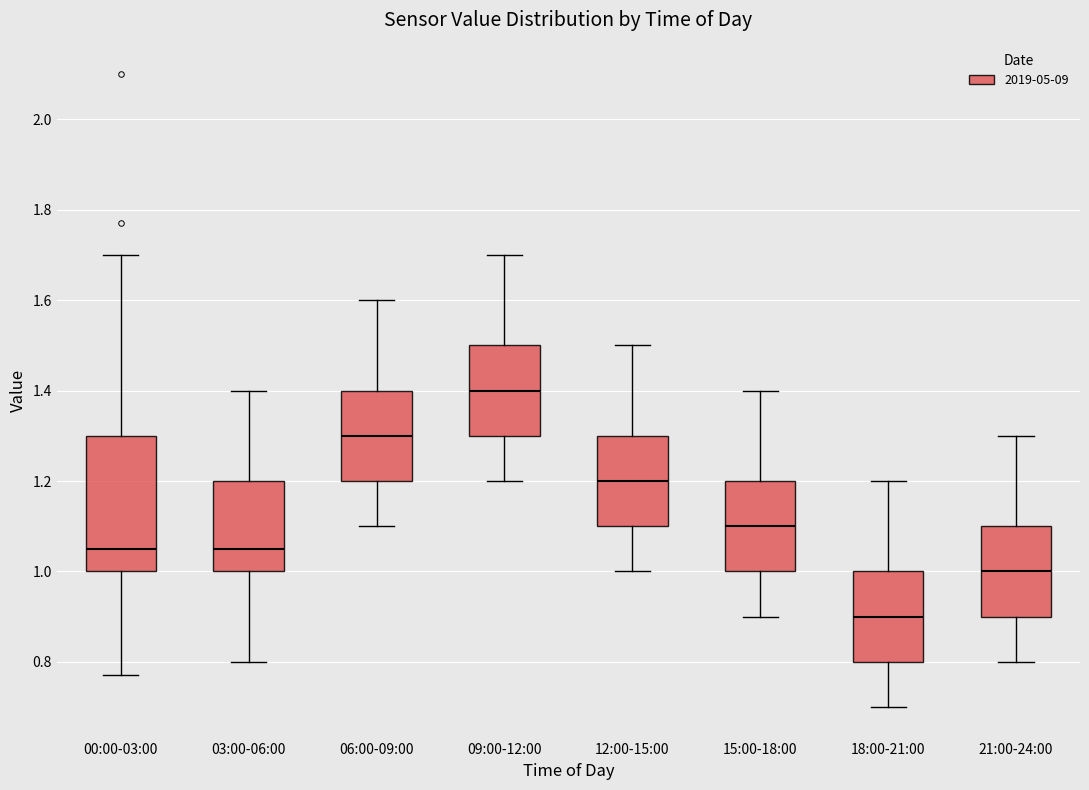

Which box has the lowest median line?

18:00-21:00